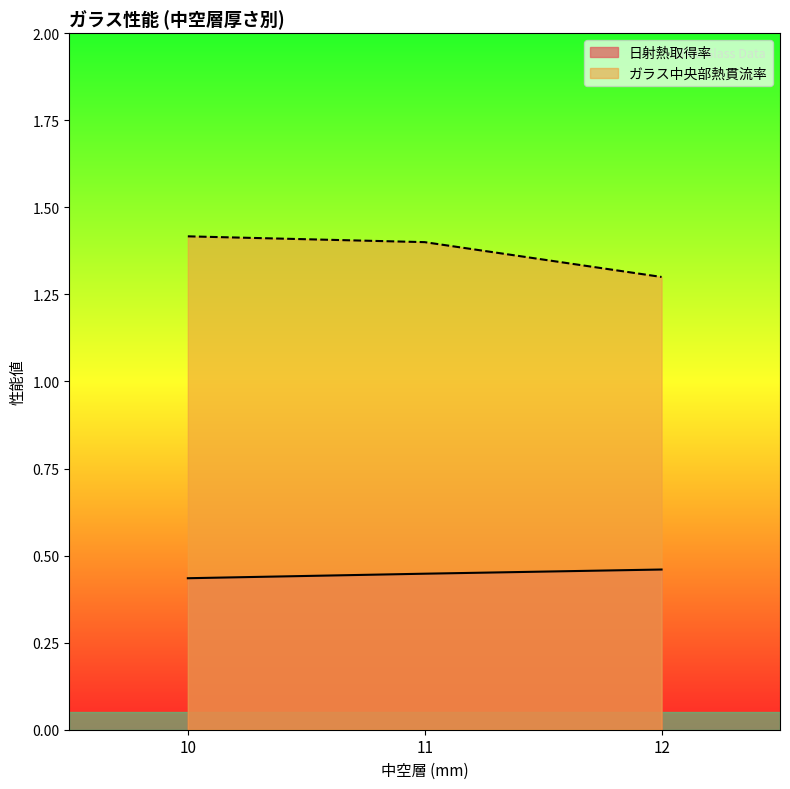

Rank the series at 12 from highest to lowest value.

ガラス中央部熱貫流率, 日射熱取得率